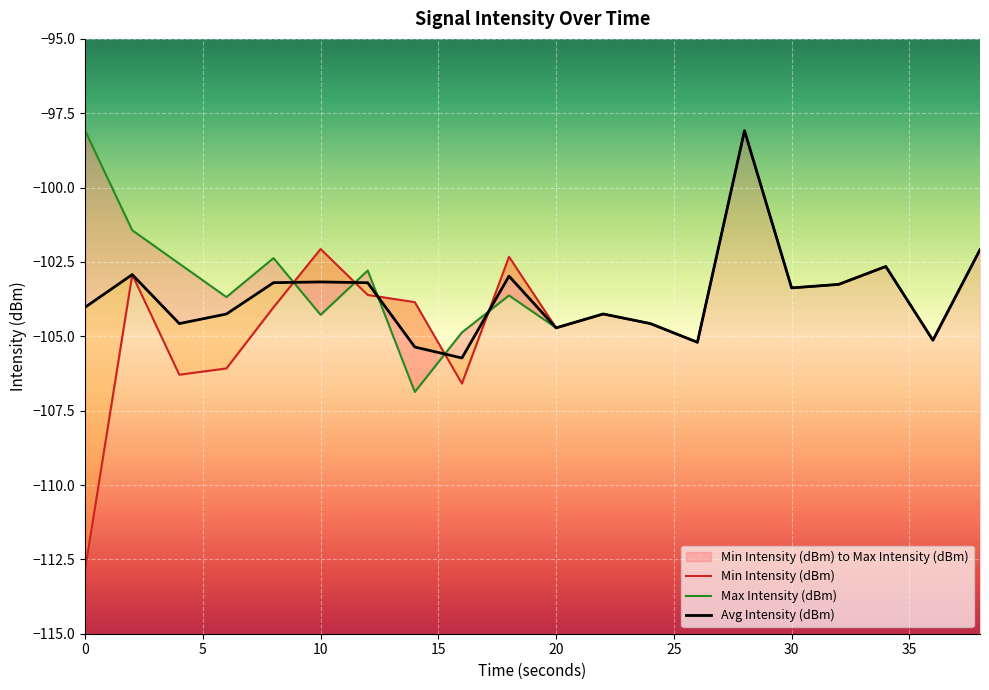

How many interior local peaks does the Avg Intensity (dBm) series have?

6